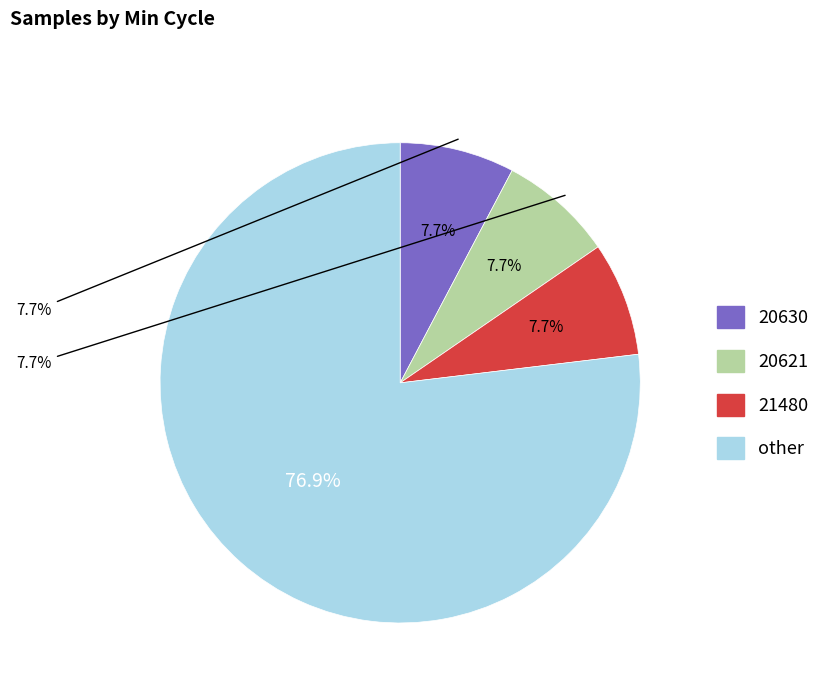

Does 20725 account for over 50% of the chart?

No